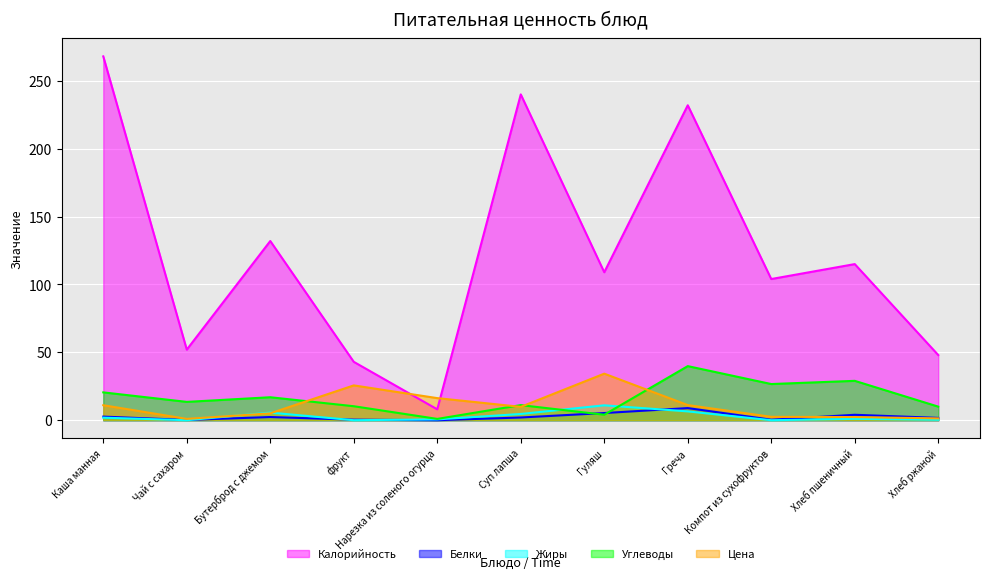

Where do Углеводы and Жиры first cross each other?

Суп лапша and Гуляш